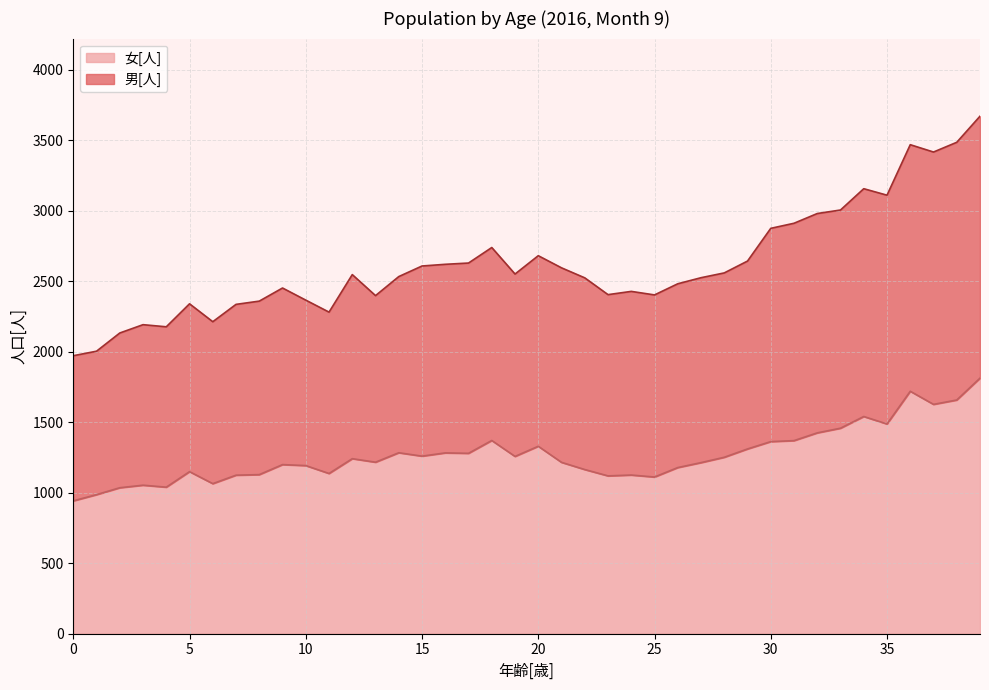

At which category is the sum across all series the highest?

39